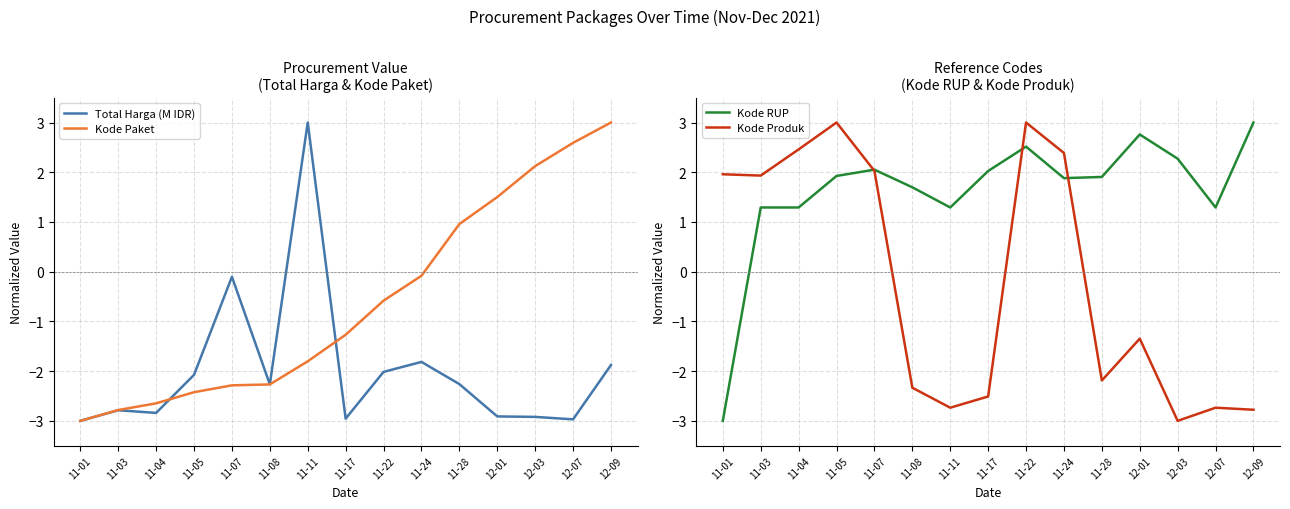

What is the label of the 10th point from the left?

11-24